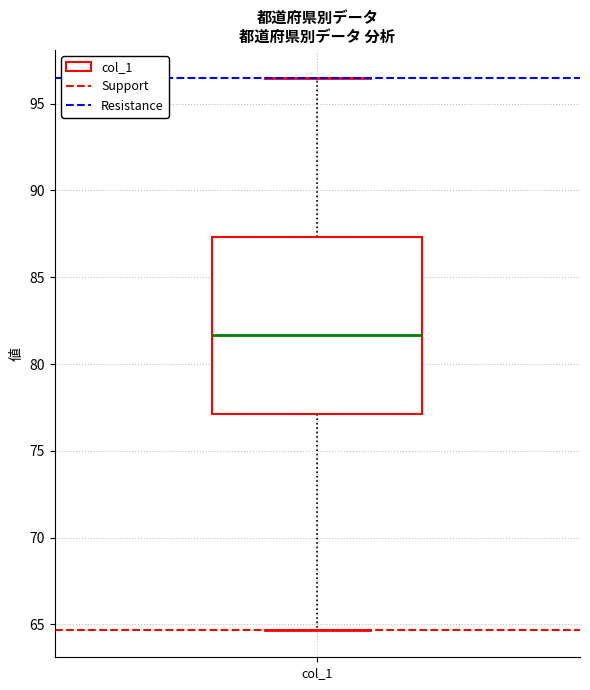

Where is the lower edge of the box for col_1 on the y-axis? The values are not printed on the chart, so give them approximately, as read against the axis.

77.0